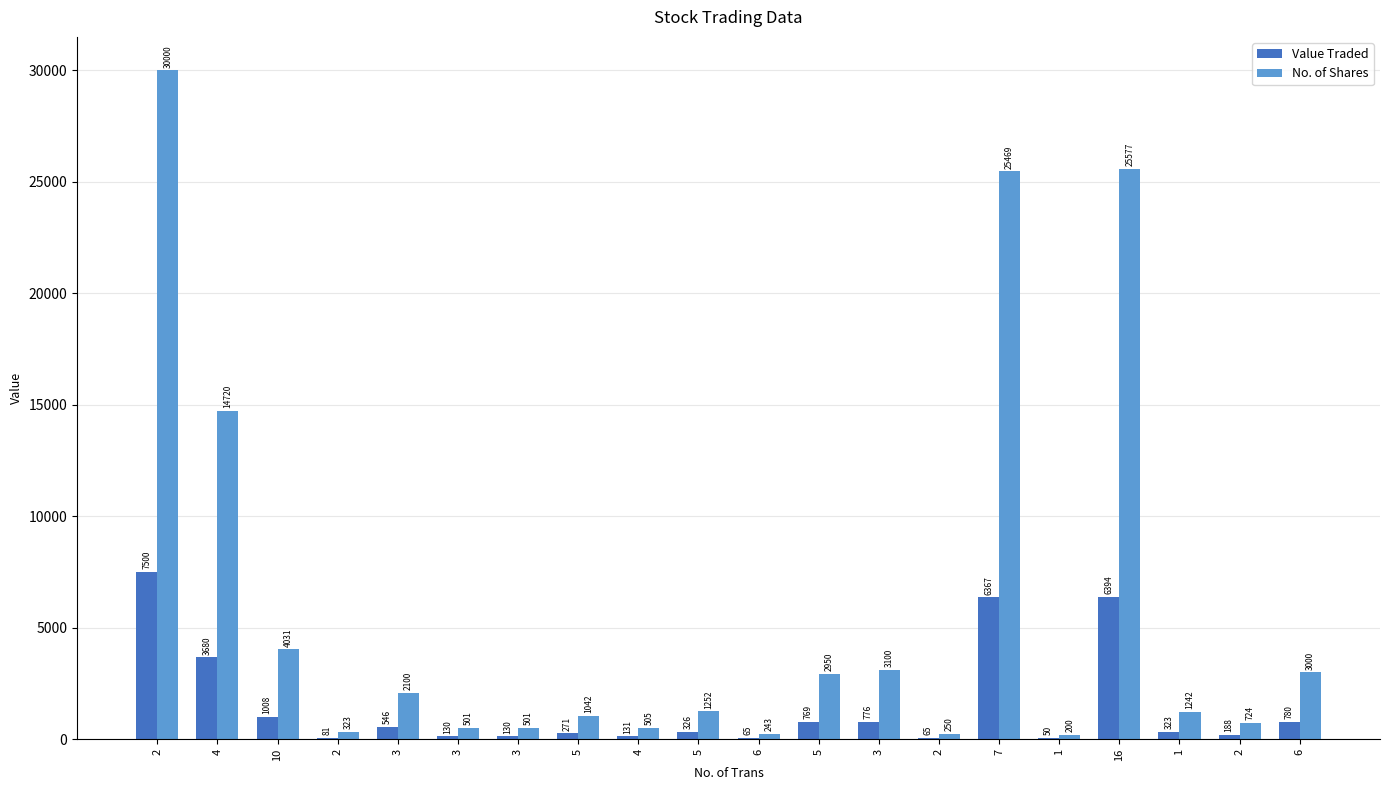

Is the value of Value Traded at 2 greater than the value of No. of Shares at 6?

Yes